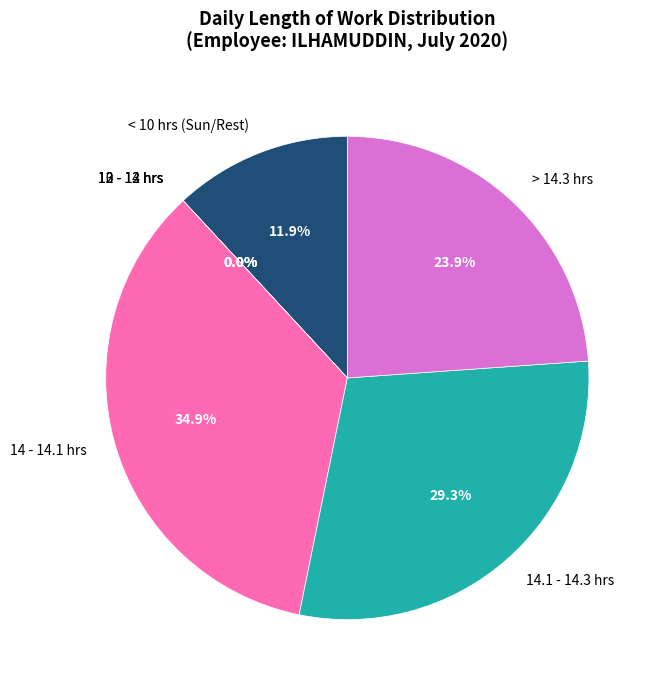

Is there any slice that represents more than half of the pie?

No